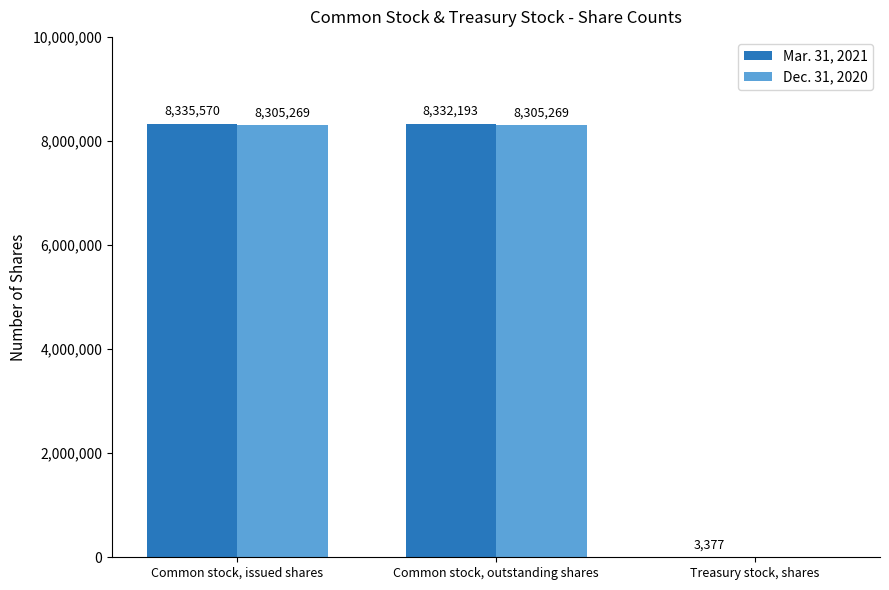

At which category does the chart reach its peak across all series?

Common stock, issued shares